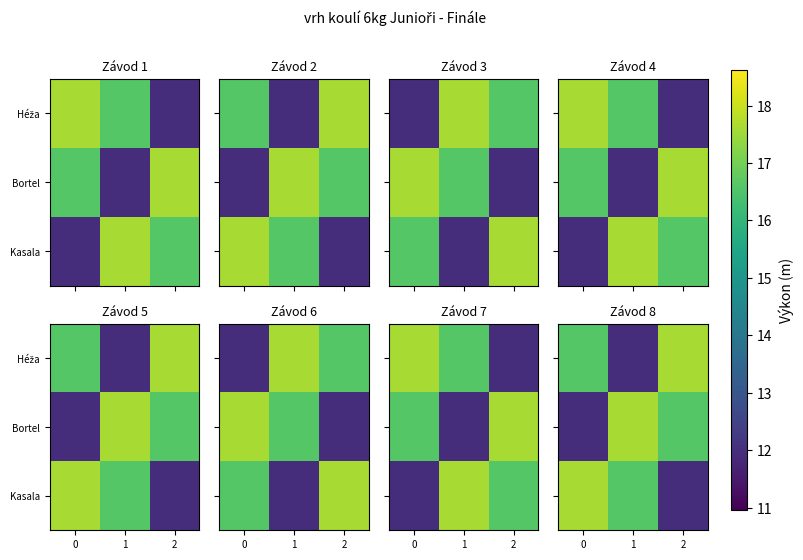

What is the minimum value for Kasala?

12.0